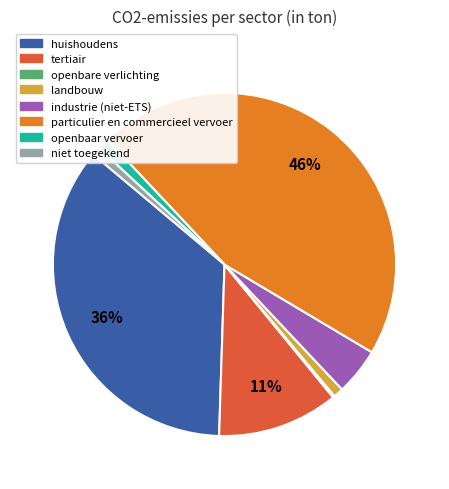

Is it true that industrie (niet-ETS) is 11% of the pie?

False